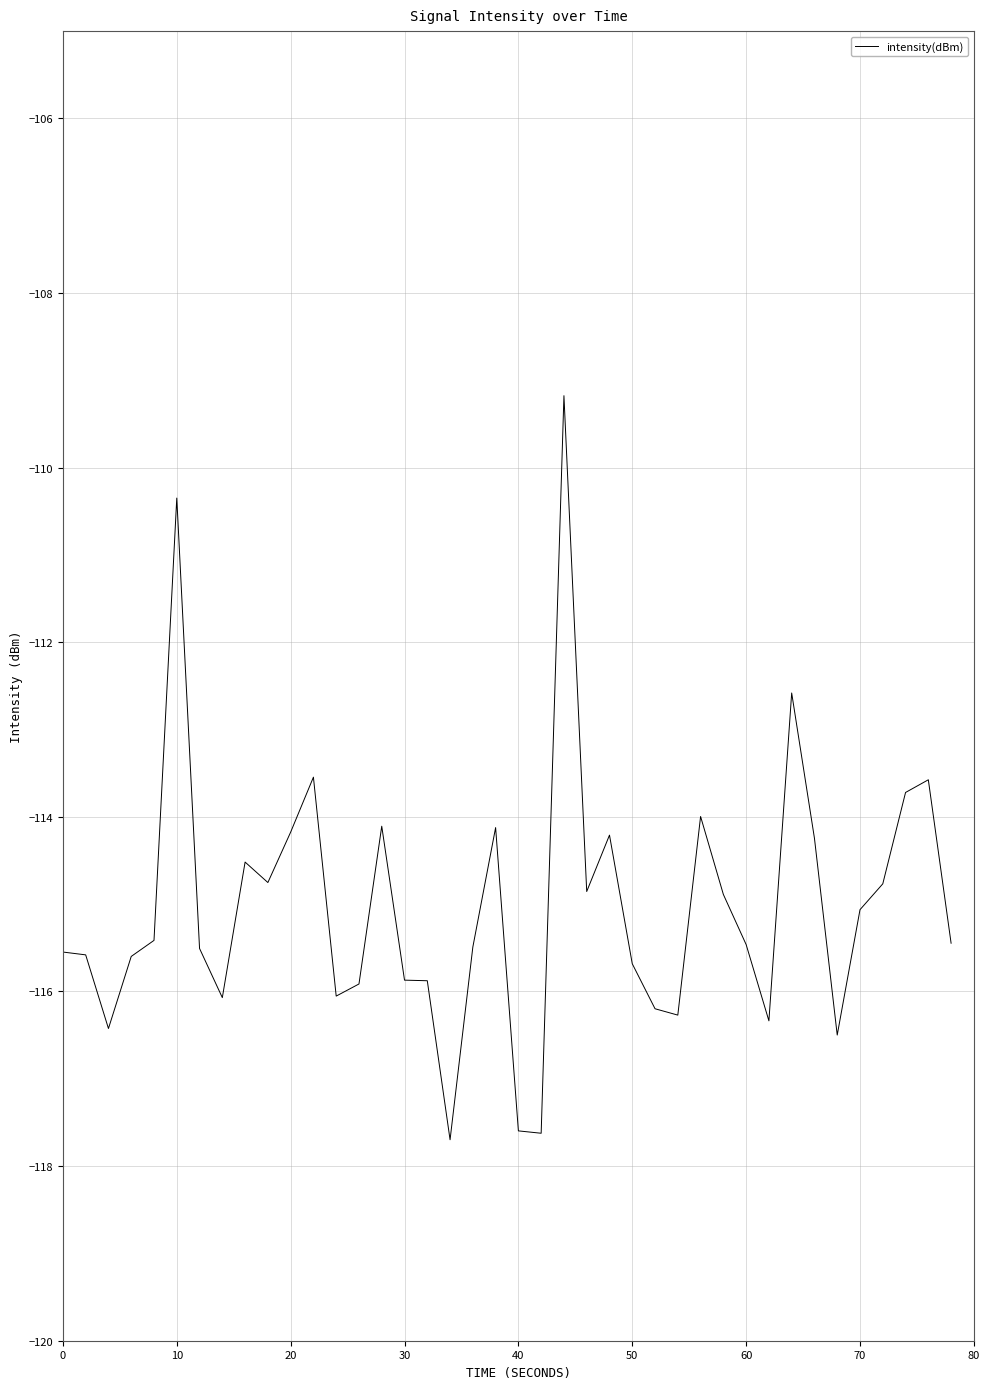

What is the smallest value displayed?

-117.7